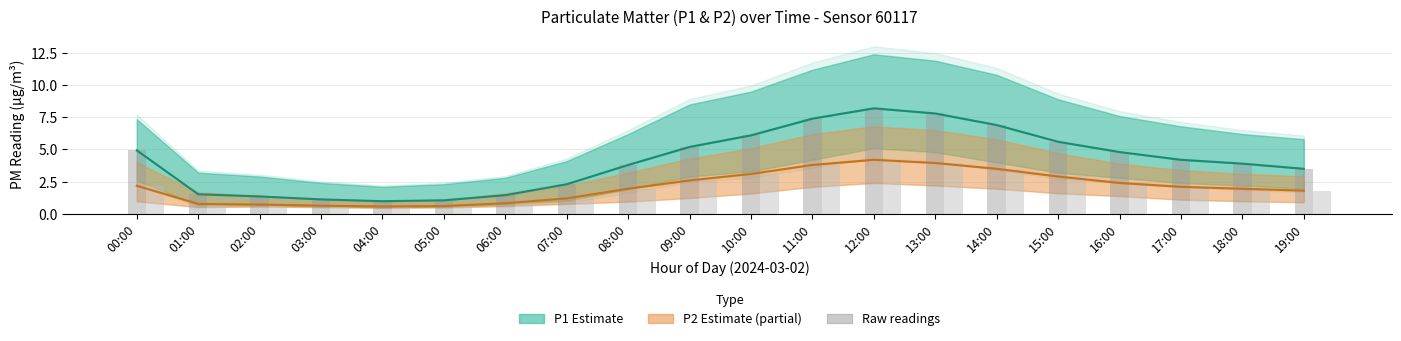

How many bars are there in total?

40